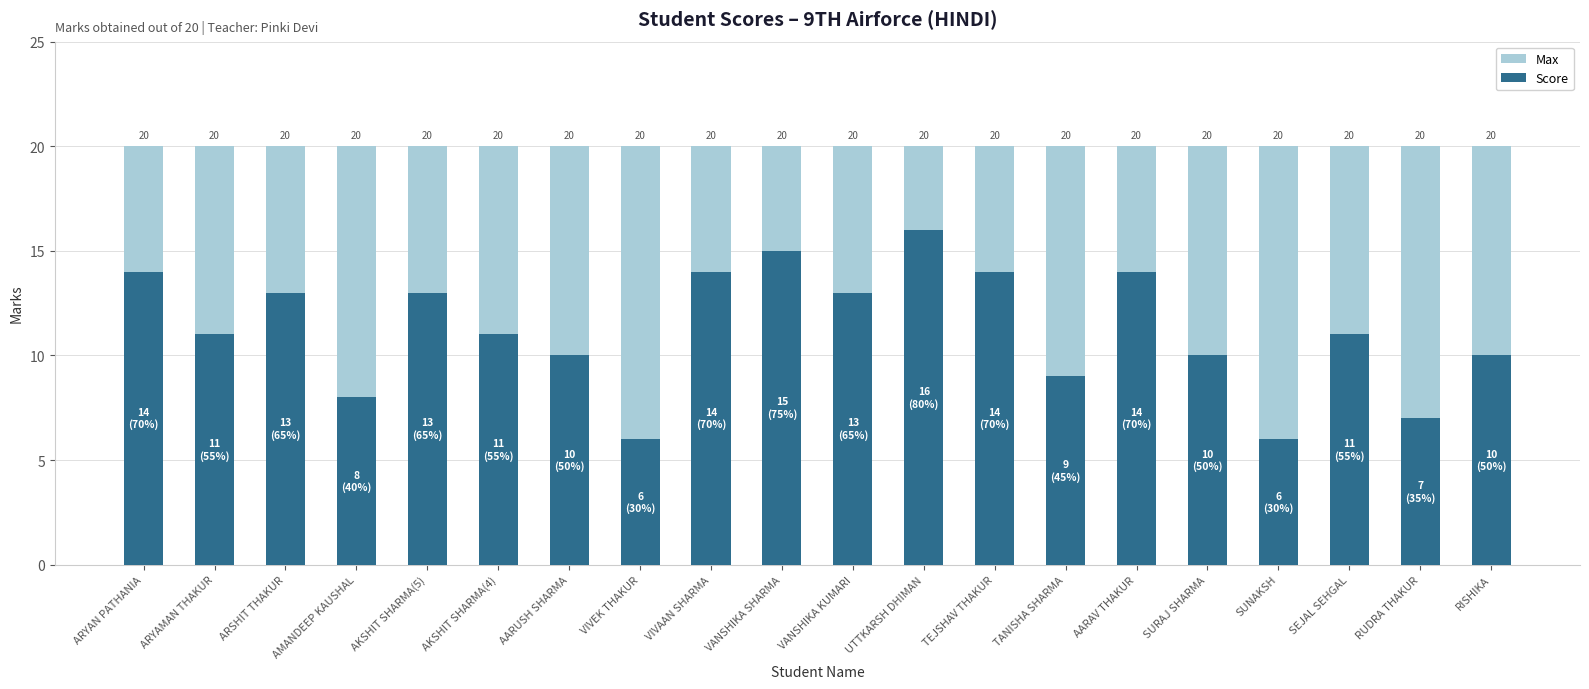

Rank the categories by Score value from highest to lowest.

UTTKARSH DHIMAN, VANSHIKA SHARMA, ARYAN PATHANIA, VIVAAN SHARMA, TEJSHAV THAKUR, AARAV THAKUR, ARSHIT THAKUR, AKSHIT SHARMA(5), VANSHIKA KUMARI, ARYAMAN THAKUR, AKSHIT SHARMA(4), SEJAL SEHGAL, AARUSH SHARMA, SURAJ SHARMA, RISHIKA, TANISHA SHARMA, AMANDEEP KAUSHAL, RUDRA THAKUR, VIVEK THAKUR, SUNAKSH